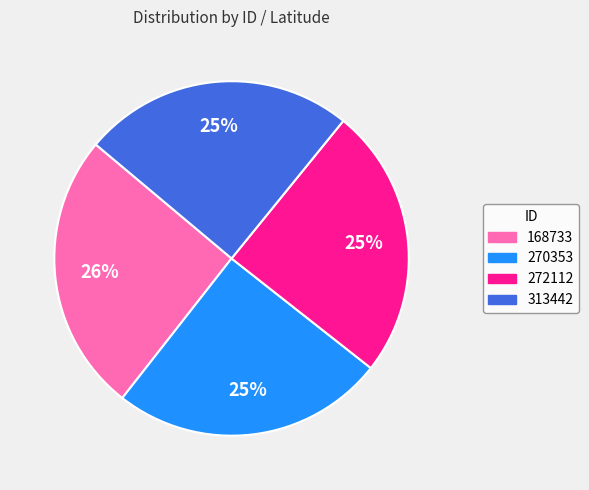

Approximately how many times larger is the value at 313442 compared to 270353?

1.0